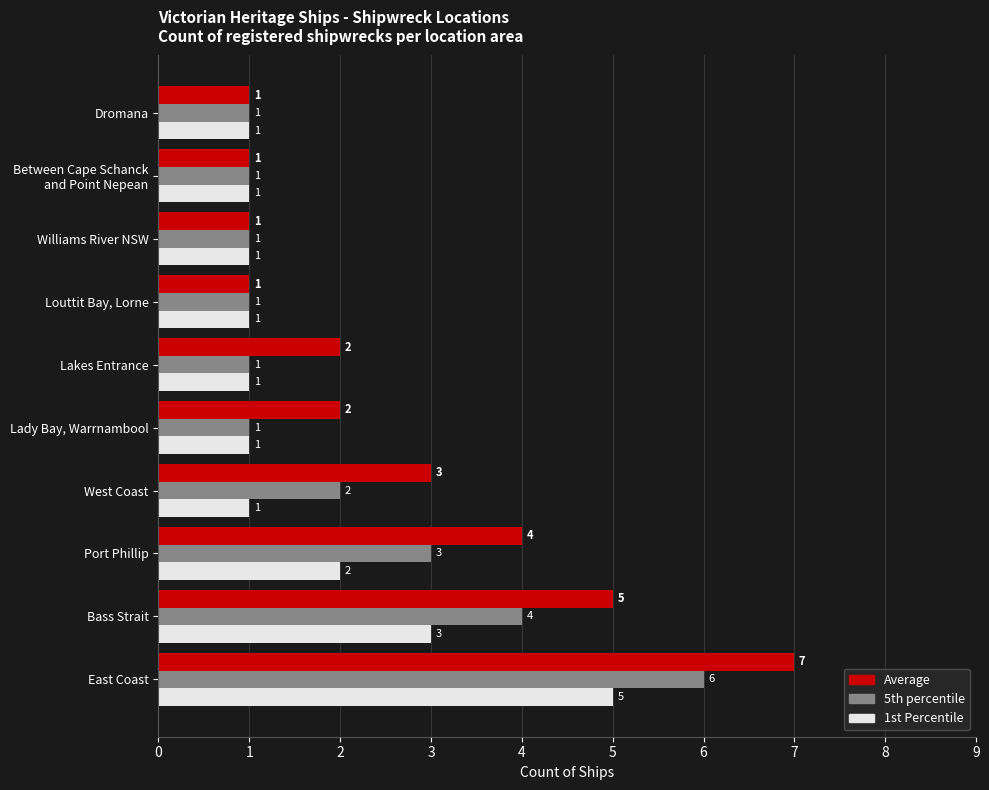

How many Average values are between 1 and 4?

8